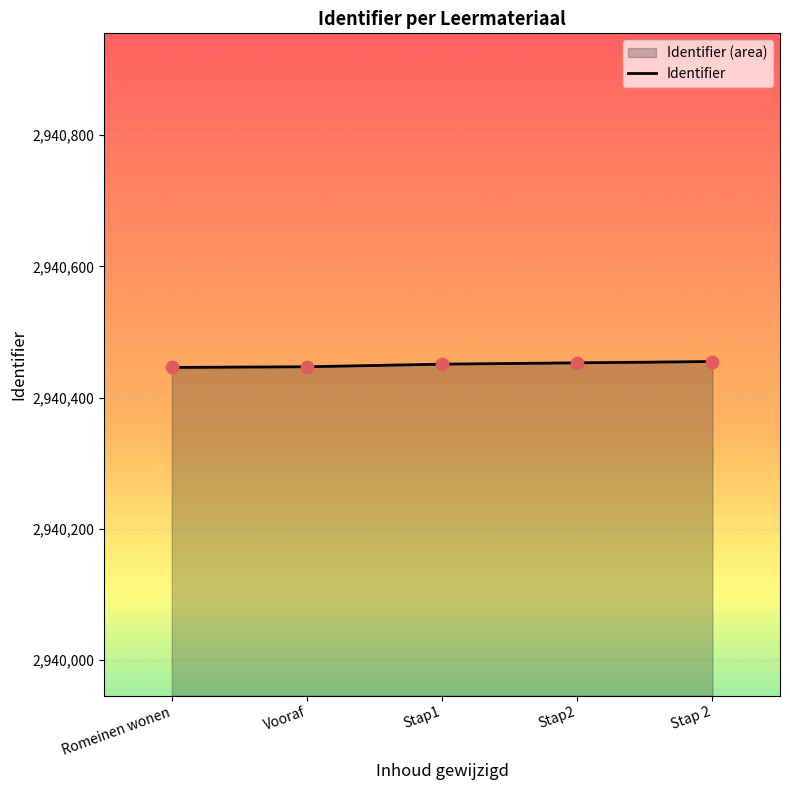

Between Stap2 and Romeinen wonen, which is larger?

Stap2